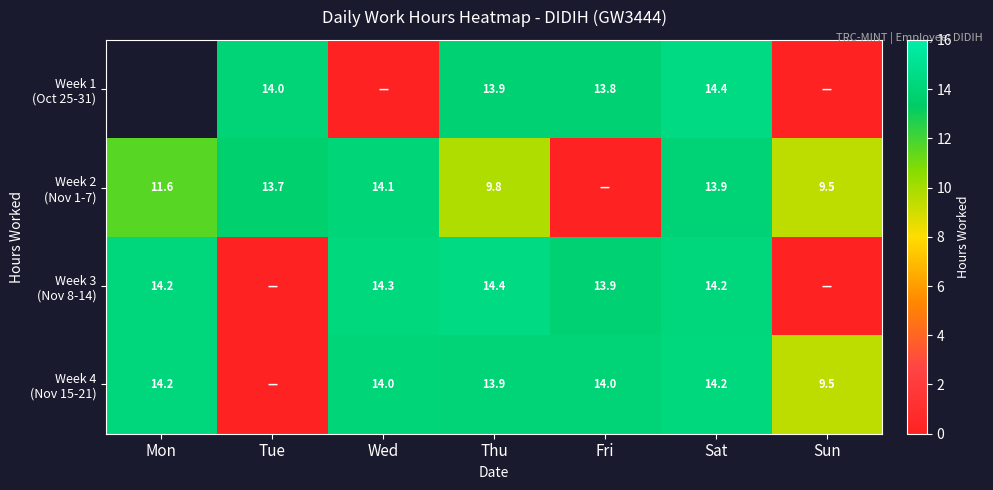

At which category is the sum across all series the highest?

Sat